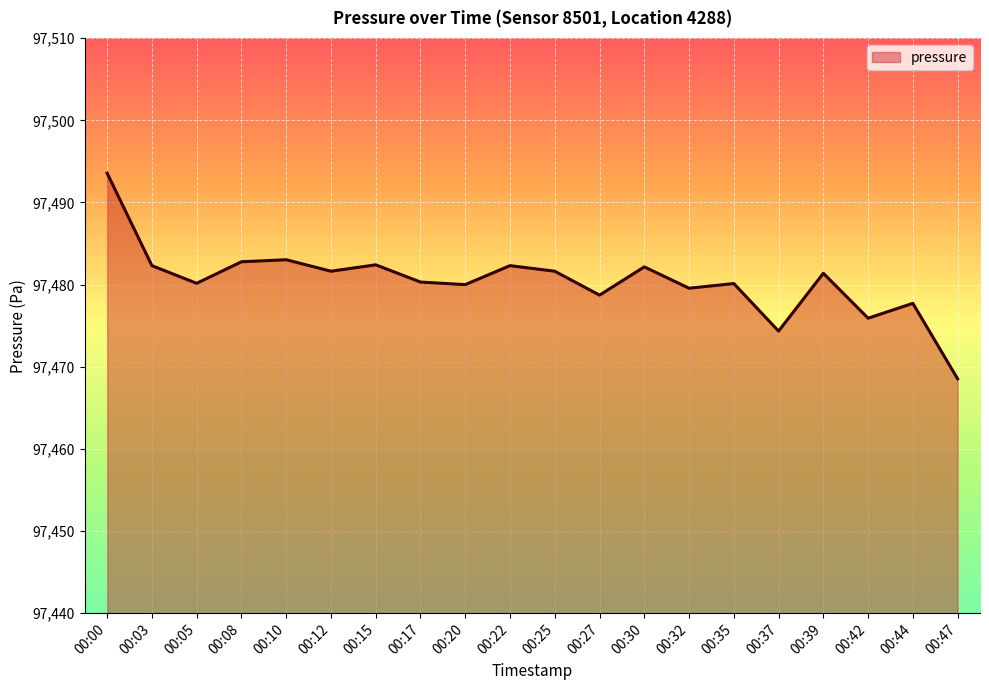

Count the number of categories in the chart.

20